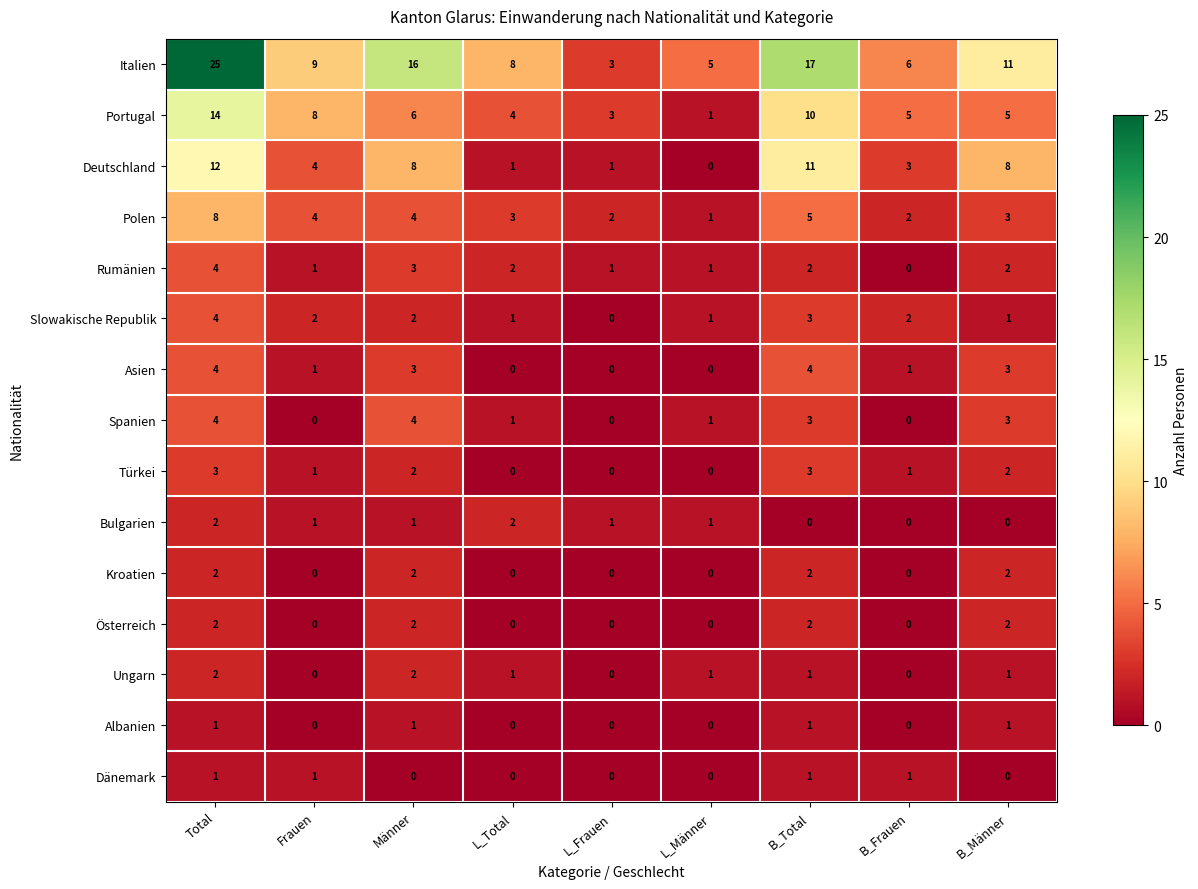

What is the maximum value shown in the chart?

25